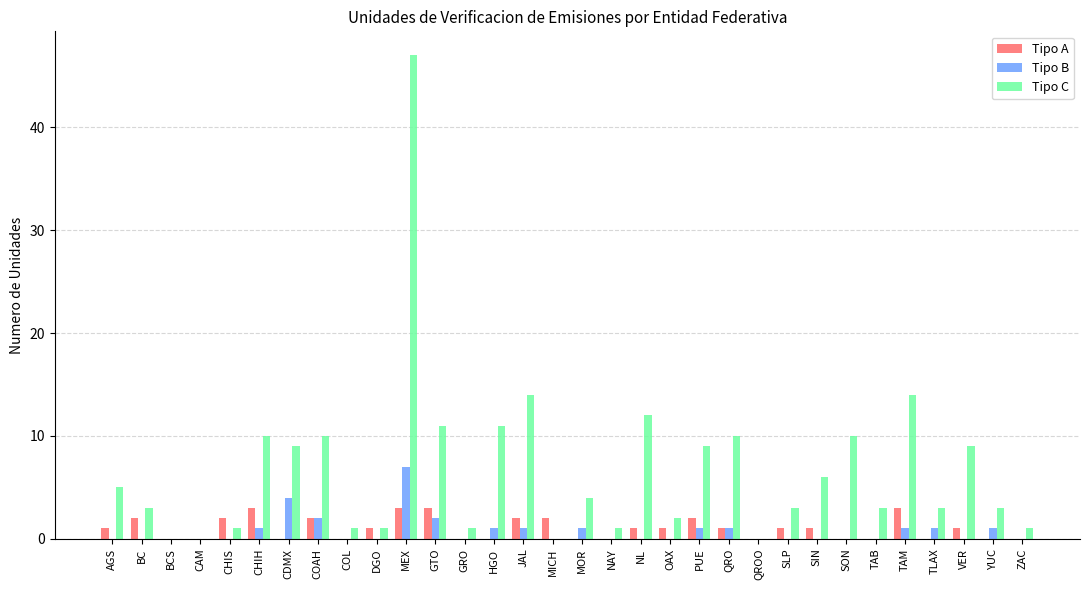

What is the maximum value for Tipo C?

47